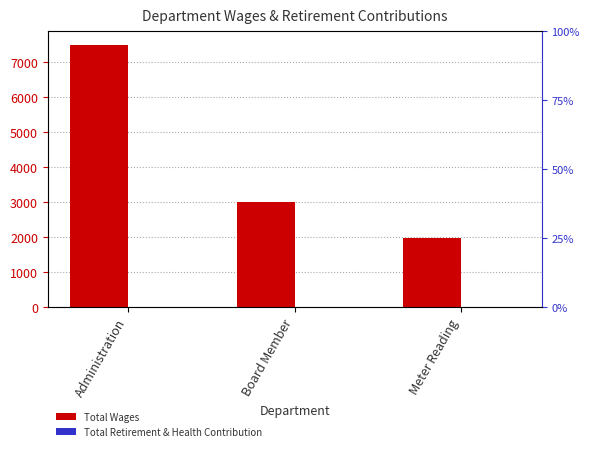

How many groups of bars are there?

3